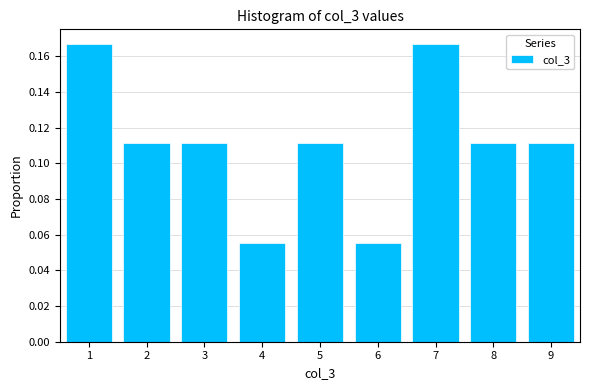

Reading left to right, transcribe this chart: for each bar, give the range it covers on the x-axis and its height. The values are not printed on the chart, so give them approximately, as read against the axis.

0.5 to 1.5: 0.166
1.5 to 2.5: 0.112
2.5 to 3.5: 0.112
3.5 to 4.5: 0.056
4.5 to 5.5: 0.112
5.5 to 6.5: 0.056
6.5 to 7.5: 0.166
7.5 to 8.5: 0.112
8.5 to 9.5: 0.112